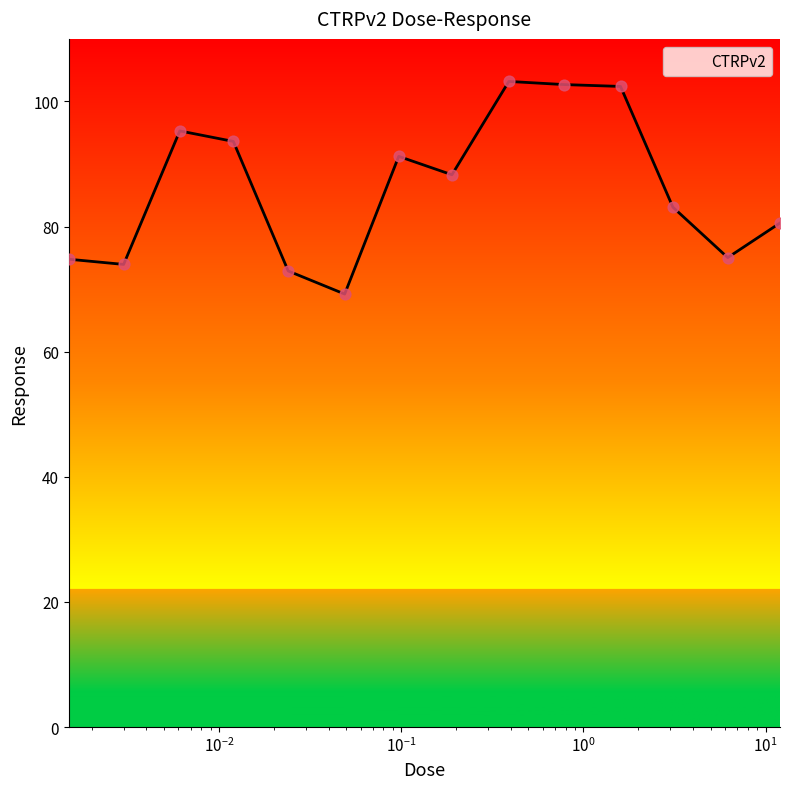

What is the difference between the maximum and minimum values?

34.0